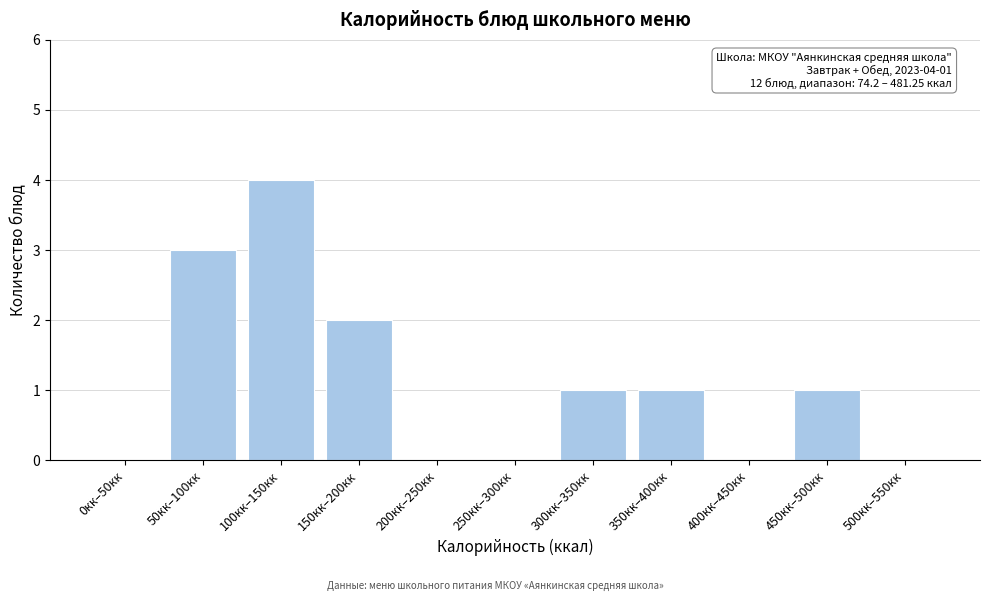

Is it true that the value at 50кк–100кк is 3?

True